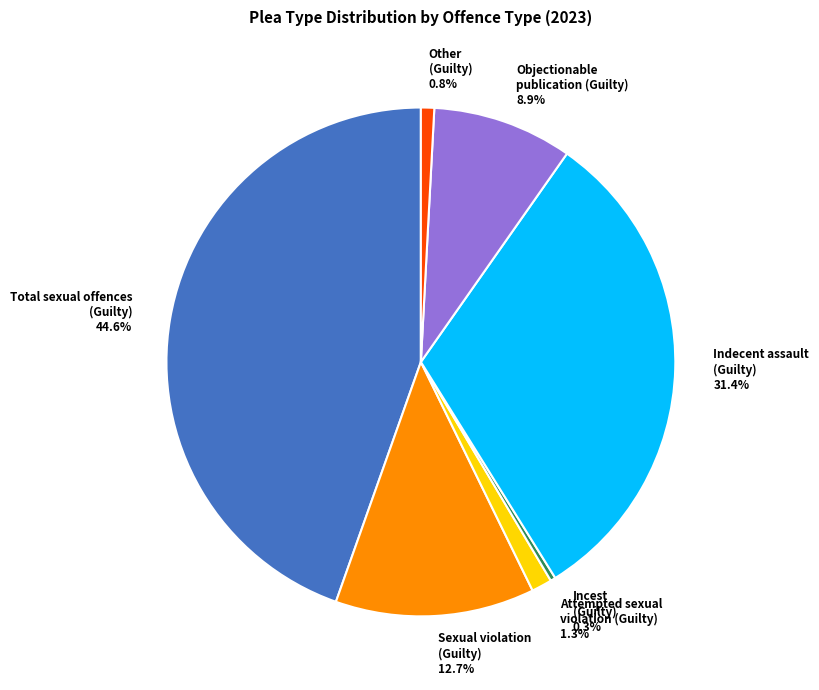

What is the total percentage of Other (Guilty) and Total sexual offences (Guilty)?

45.4%